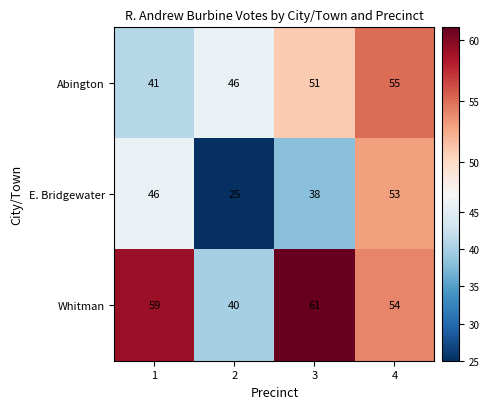

How many series are shown in this chart?

3